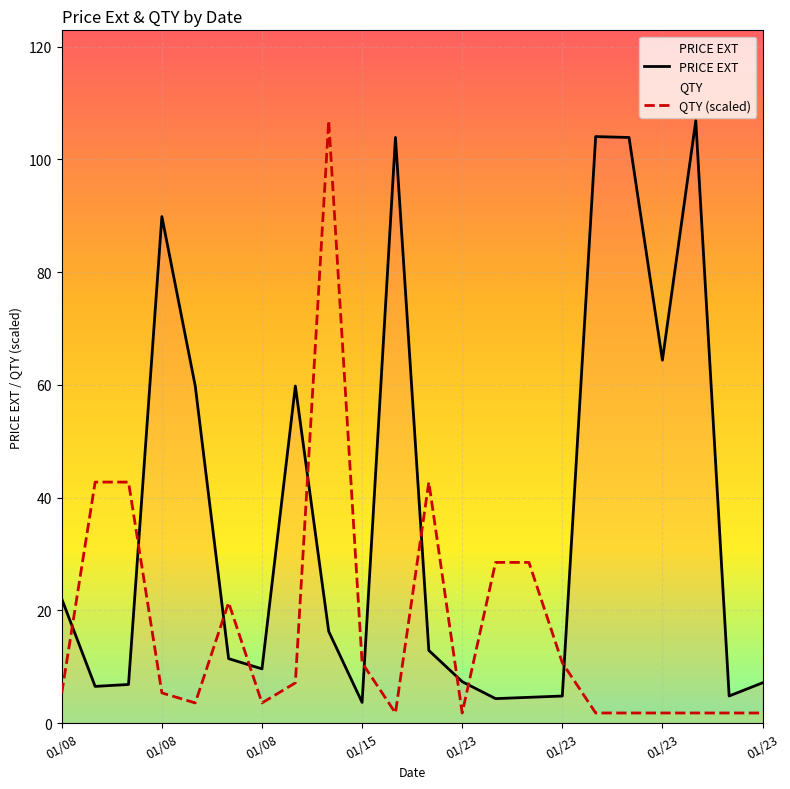

What is the approximate value of PRICE EXT at 01/08?

89.9